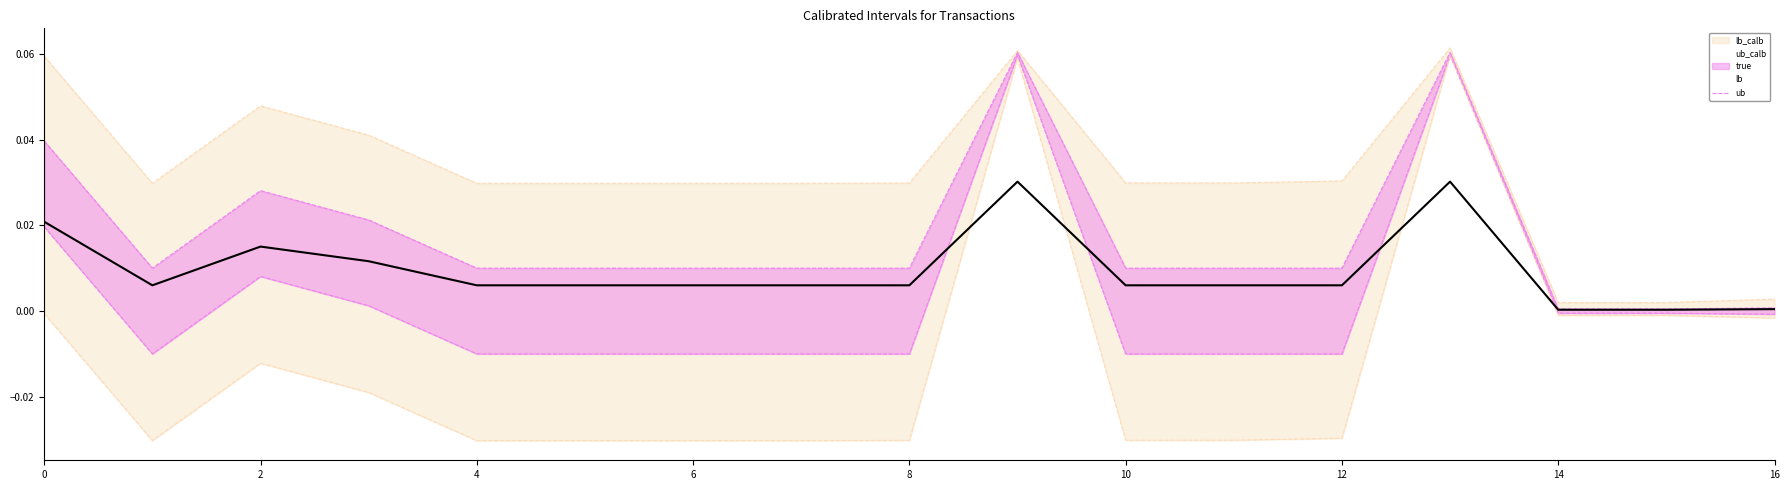

Reading right to left, extract all data points from this chart.

ub_calb_line: 0.0	0.0	0.0	0.1	0.0	0.0	0.0	0.1	0.0	0.0	0.0	0.0	0.0	0.0	0.0	0.0	0.0
true: 0.0	0.0	0.0	0.0	0.0	0.0	0.0	0.0	0.0	0.0	0.0	0.0	0.0	0.0	0.0	0.0	0.0